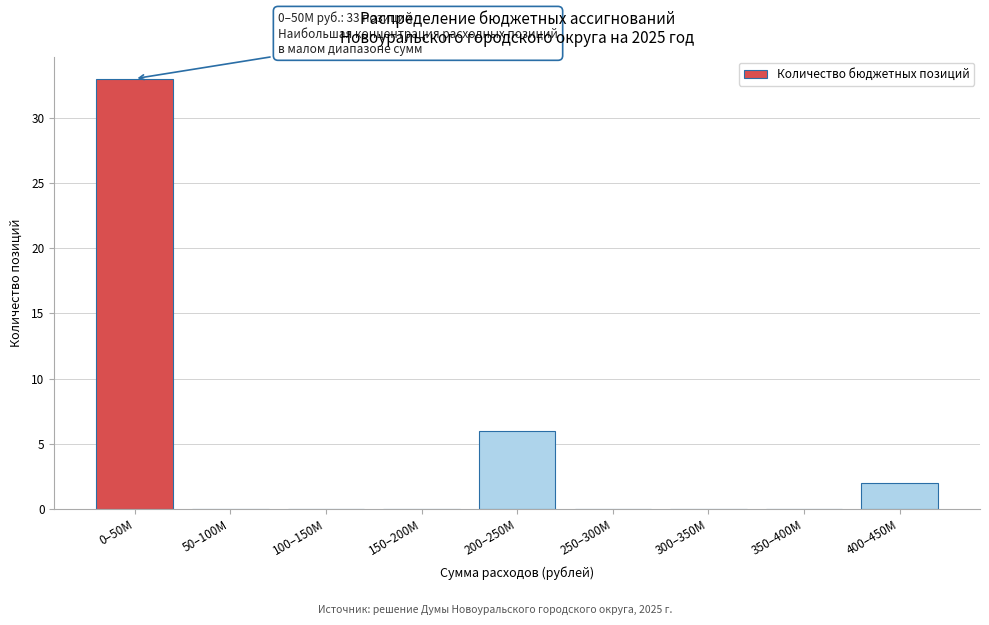

Reading left to right, transcribe all the data shown in this chart.

0–50M=33	50–100M=0	100–150M=0	150–200M=0	200–250M=6	250–300M=0	300–350M=0	350–400M=0	400–450M=2